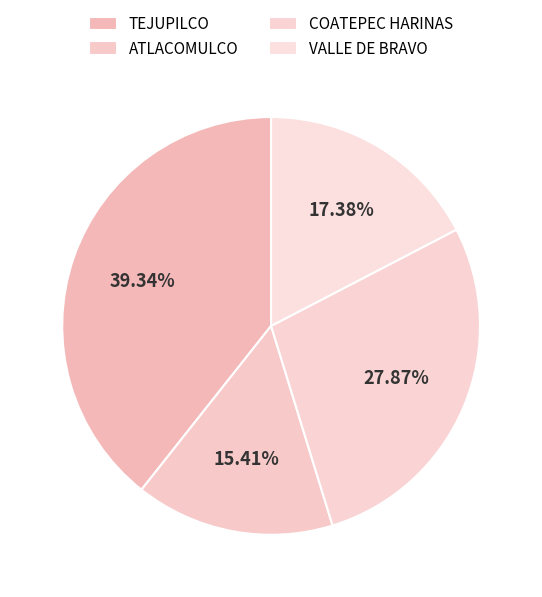

Does ATLACOMULCO represent more than half of the total?

No